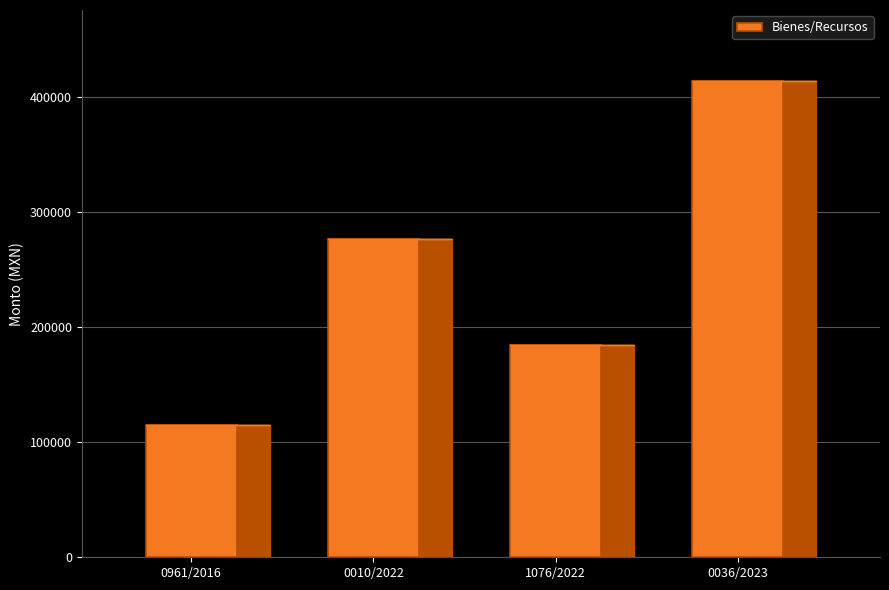

What position from the left is 0036/2023?

4